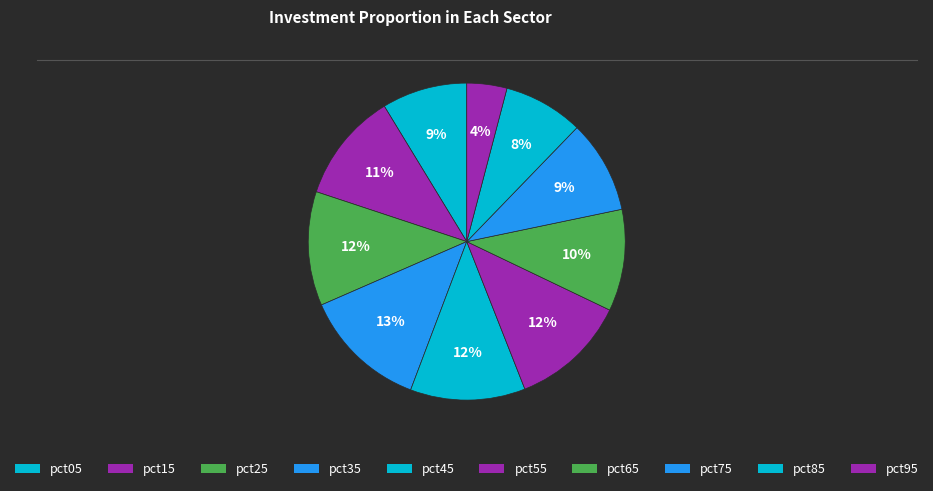

True or false: pct85 accounts for 18% of the total.

False